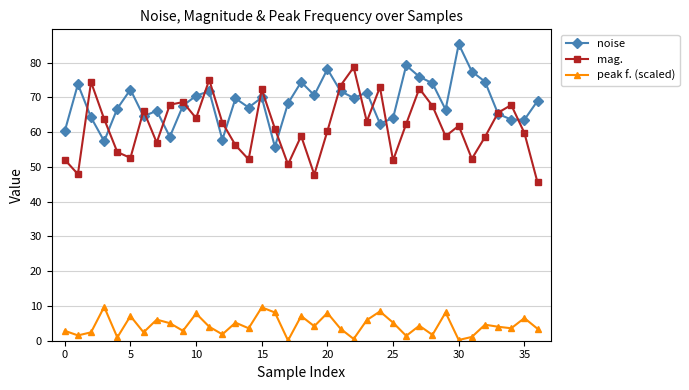

How many interior local peaks does the mag. series have?

11